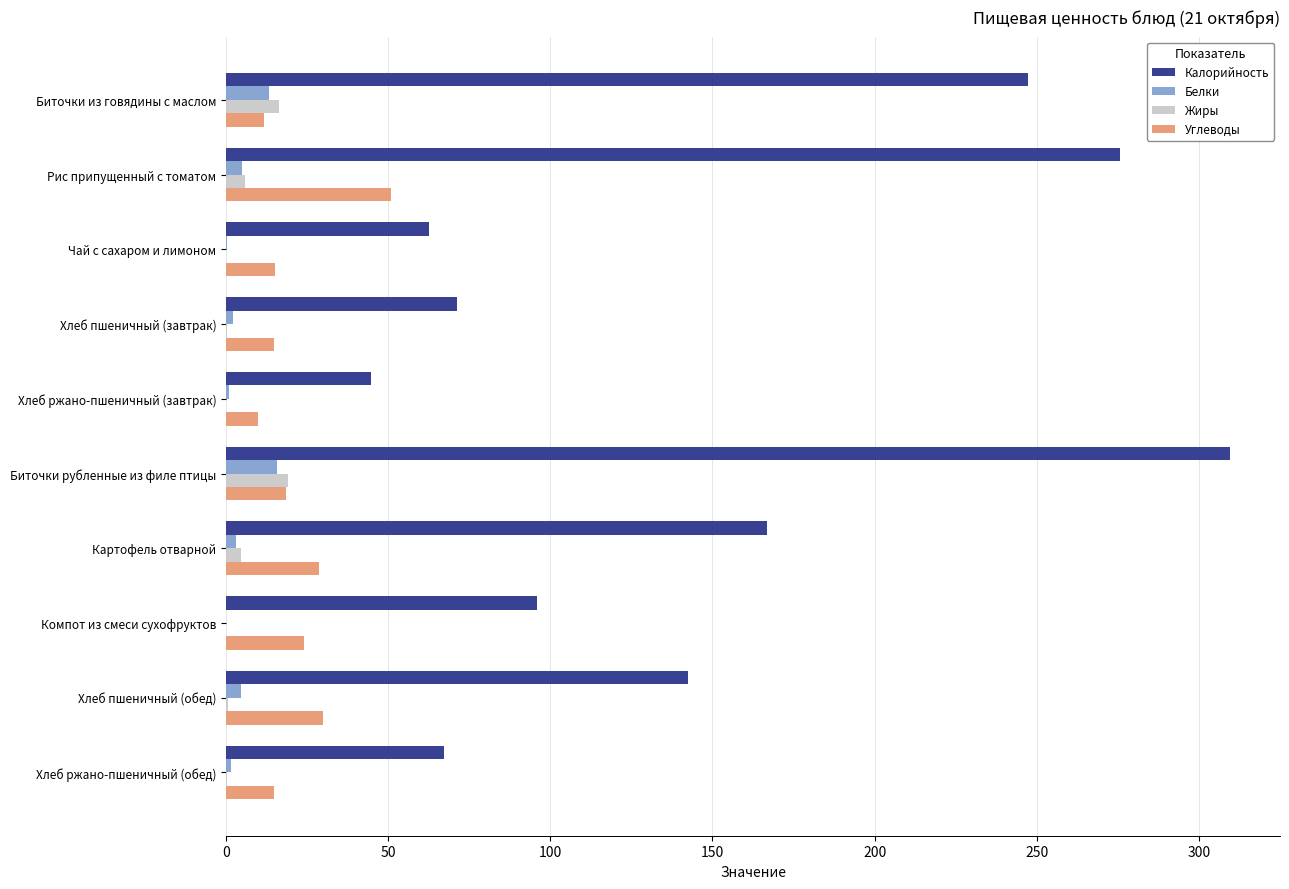

True or false: Жиры has a value of -10.0 at Компот из смеси сухофруктов.

False